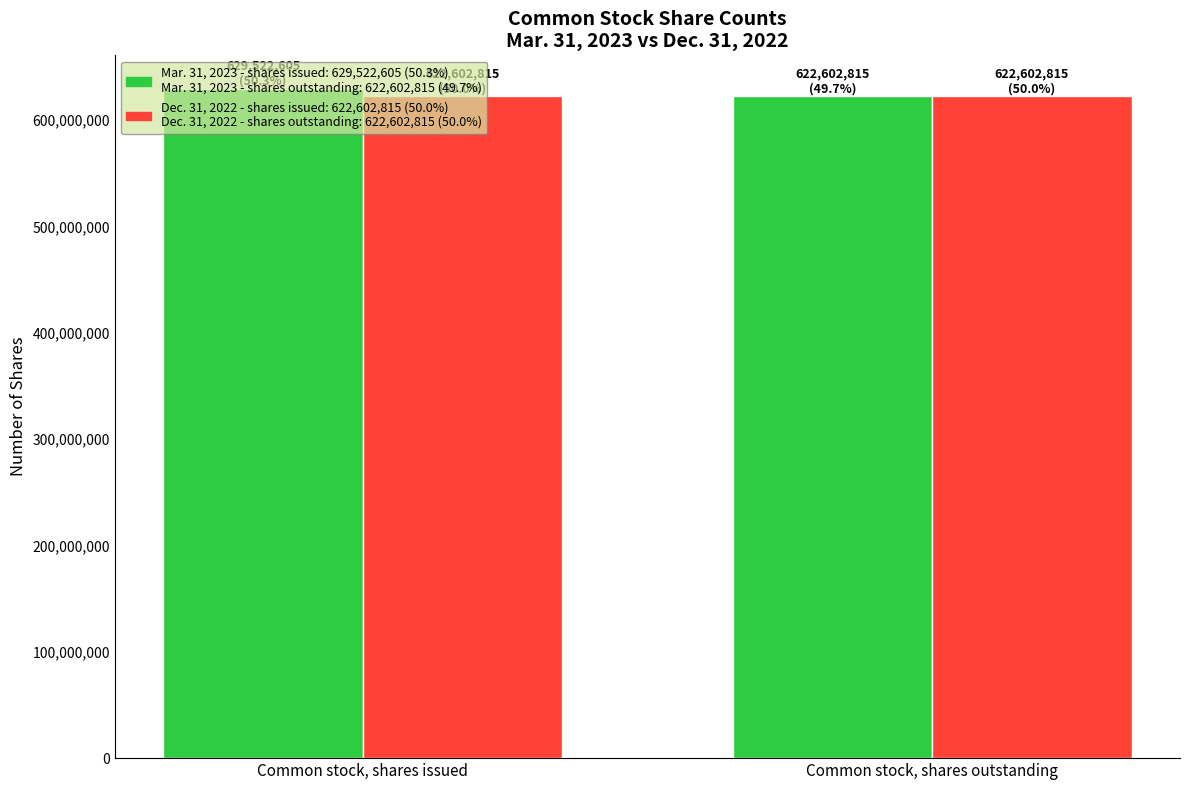

What position from the right is Common stock, shares outstanding?

1